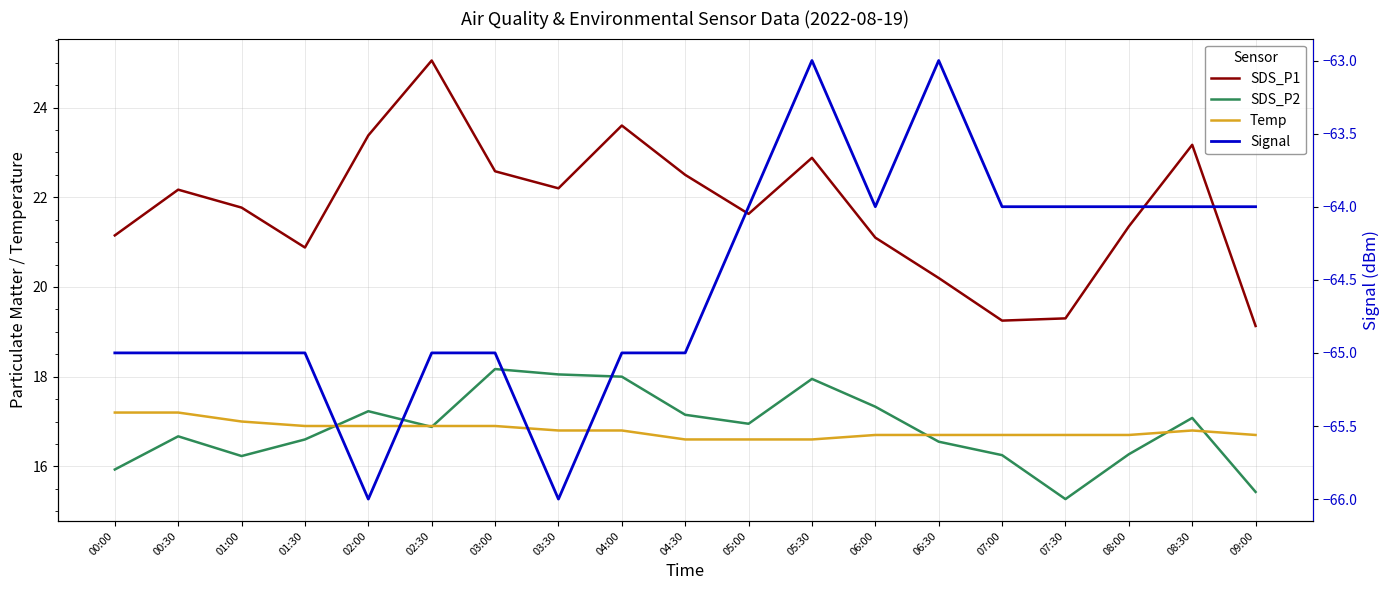

What is the difference between the highest and lowest values at 07:30?

83.3